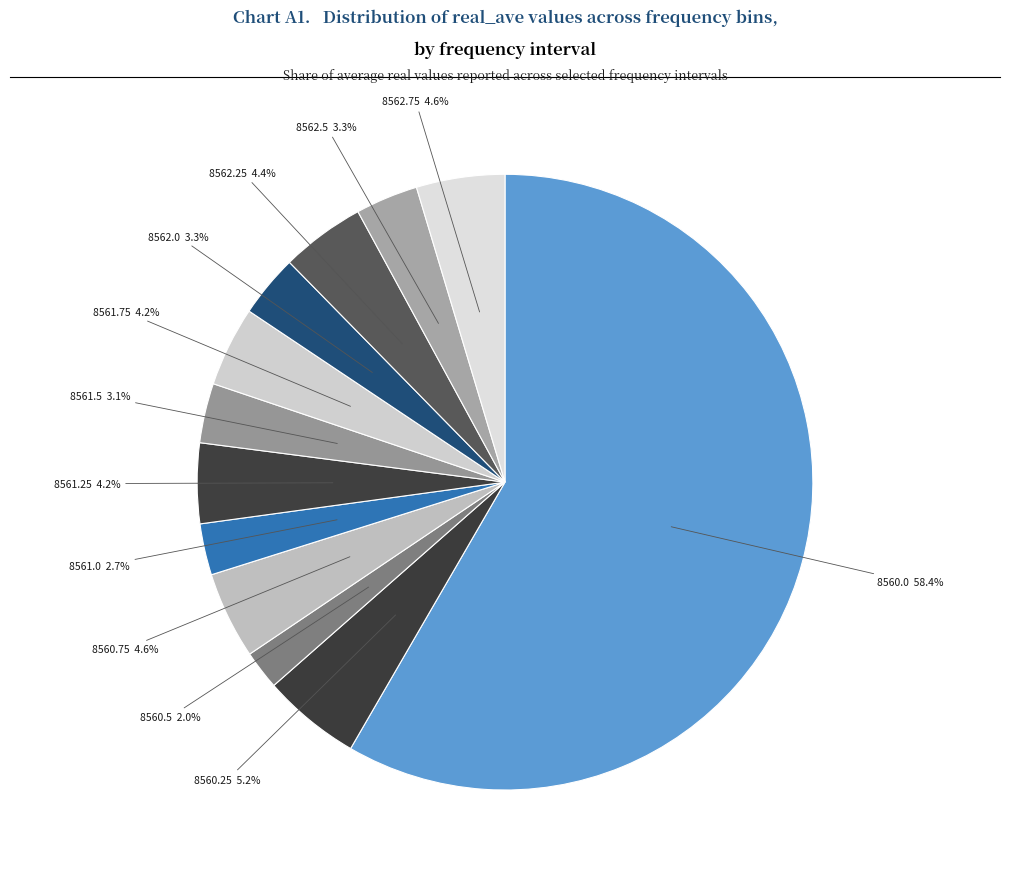

Rank the categories by value from lowest to highest.

8560.5, 8561.0, 8561.5, 8562.0, 8562.5, 8561.75, 8561.25, 8562.25, 8560.75, 8562.75, 8560.25, 8560.0